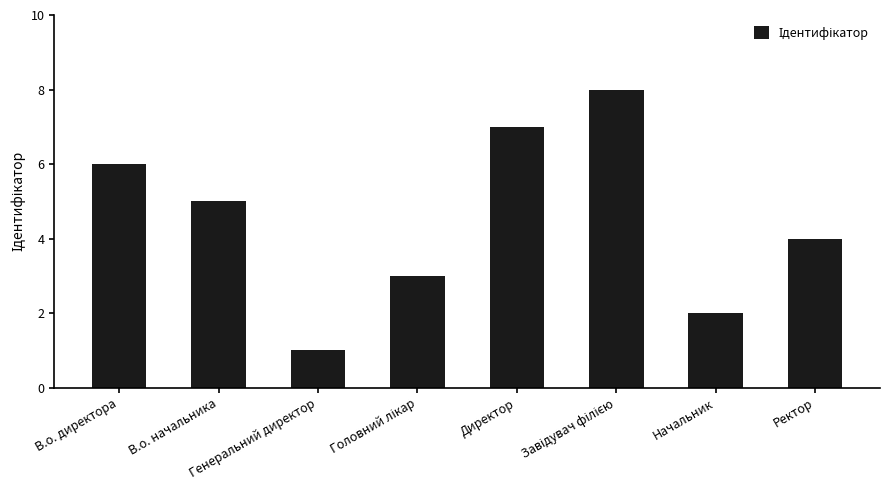

Count the values in the range 3 to 7.

5